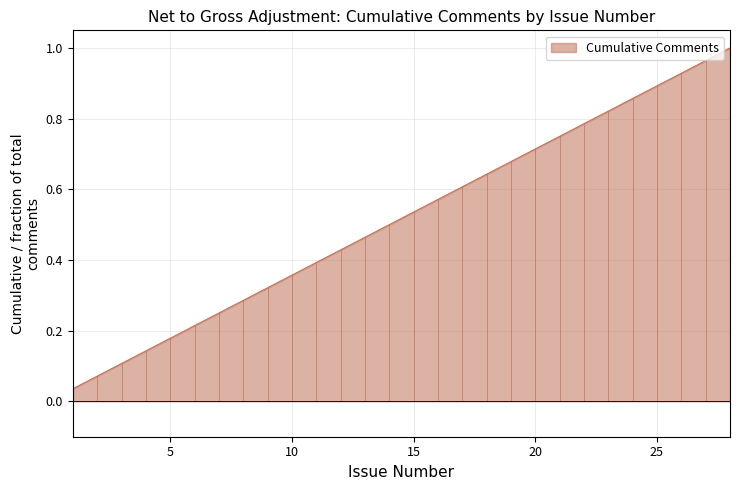

Does the chart display data point markers on the line(s)?

No